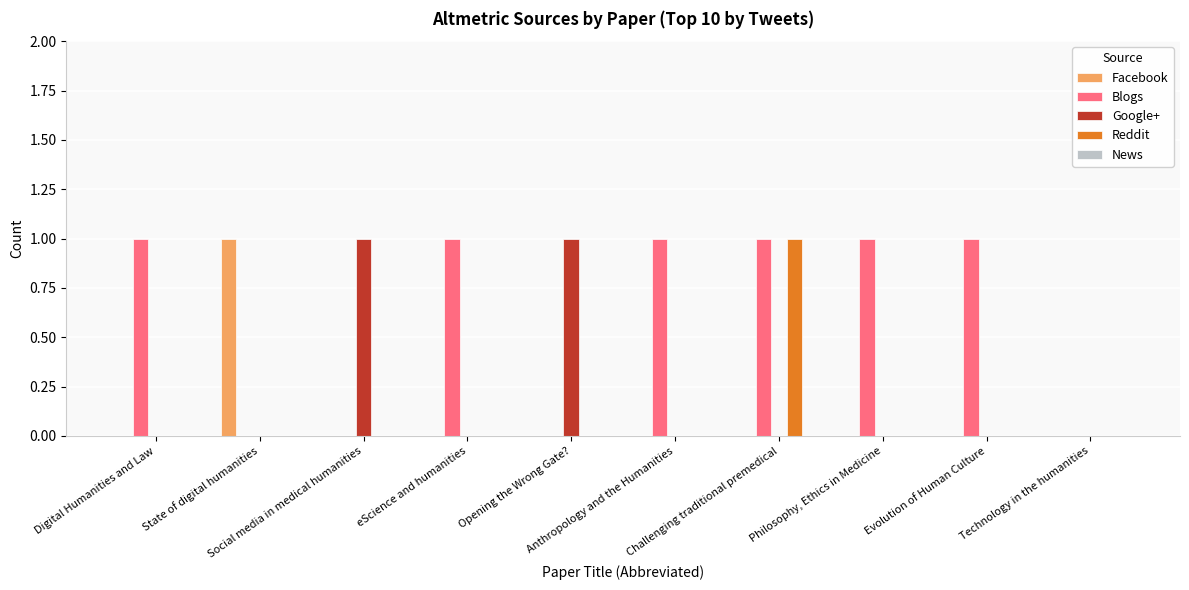

Which series has the largest total across all categories?

Blogs